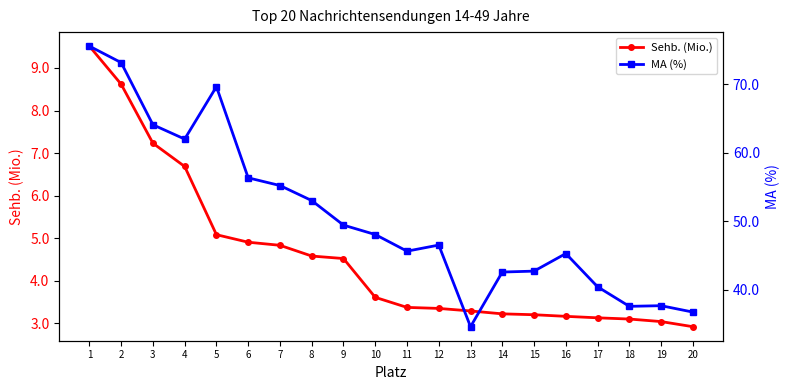

What is the sum of all MA (%) values?

1016.5